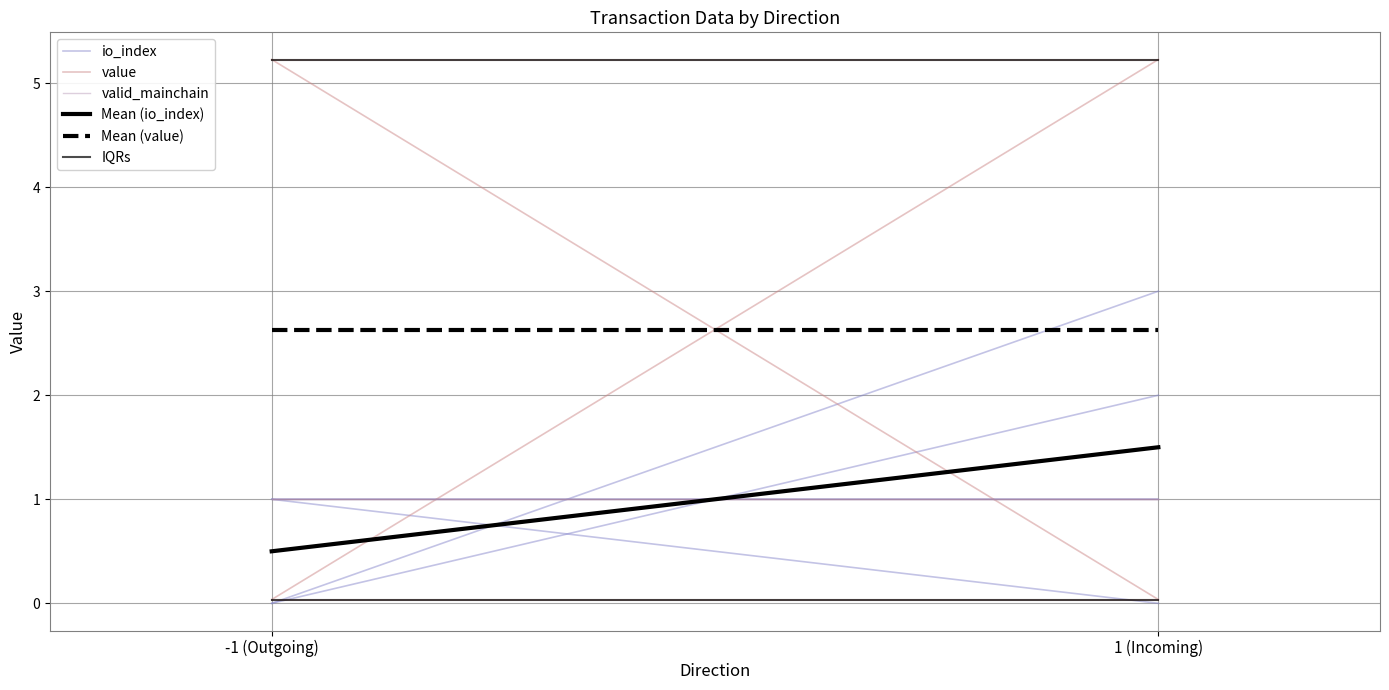

Which series has the largest range (max minus min)?

value